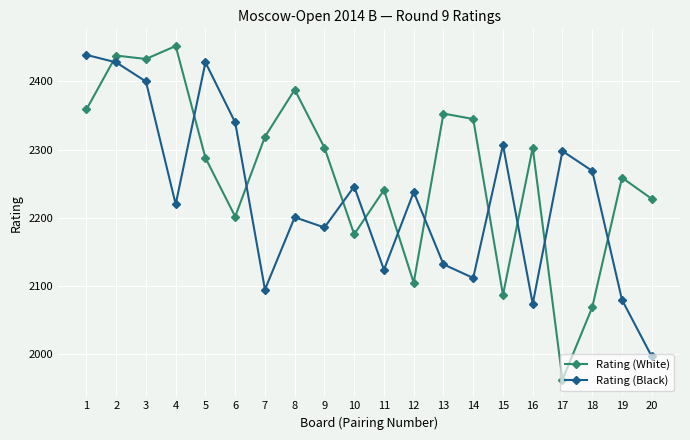

List the series in order of their peak value, highest first.

Rating (White), Rating (Black)